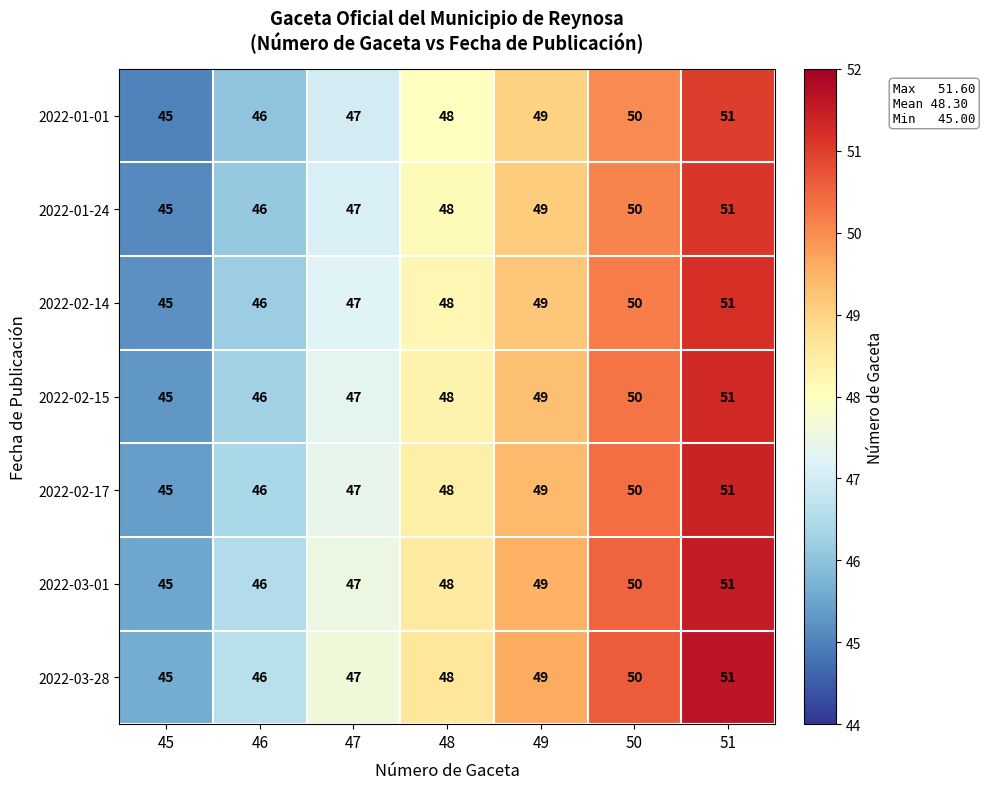

What is the approximate value of 2022-01-01 at 46?

46